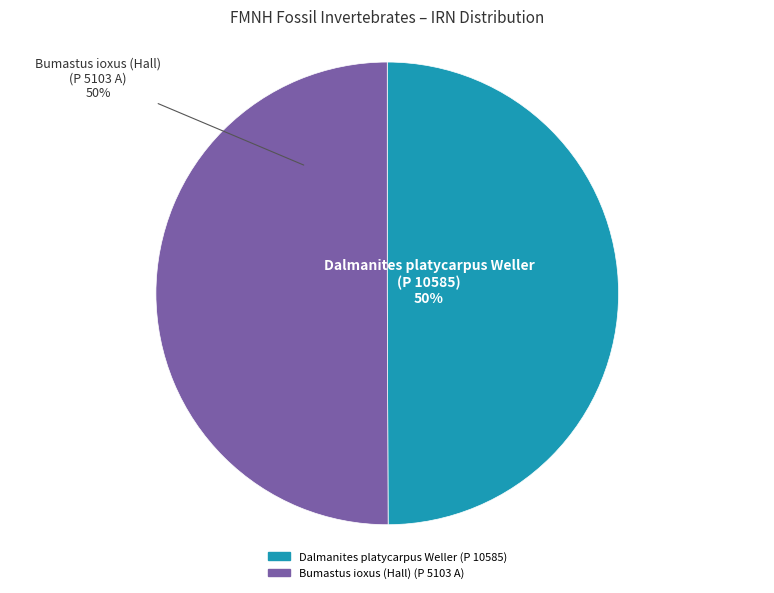

Approximately how many times larger is the value at Dalmanites platycarpus Weller (P 10585) compared to Bumastus ioxus (Hall) (P 5103 A)?

1.0